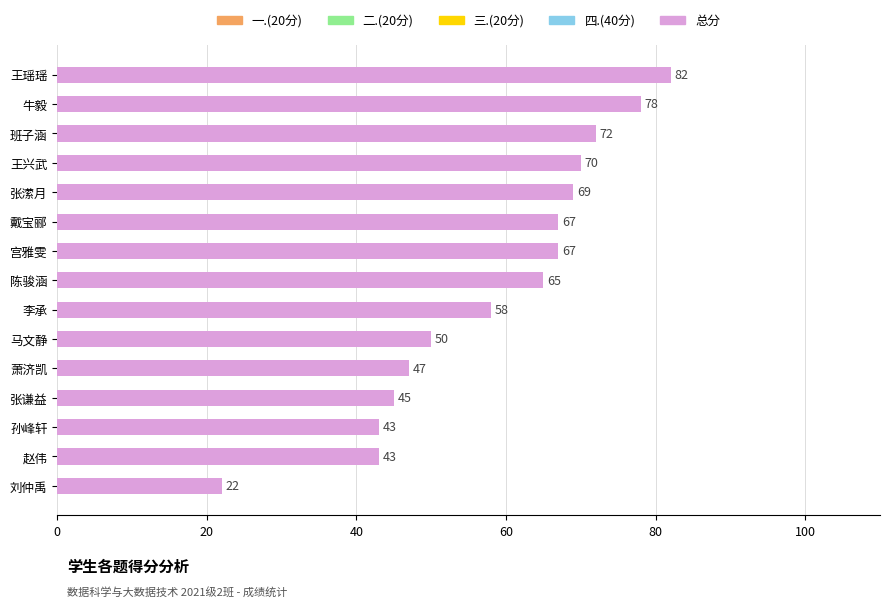

What is the sum of all values?

878